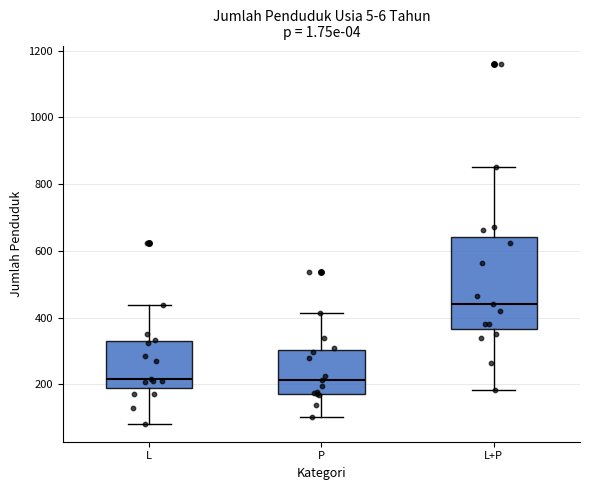

Reading left to right, transcribe this box plot: for each box, give where its median line is, the range the box spans, and where its two whiskers end, as read against the y-axis. The values are not printed on the chart, so give them approximately, as read against the axis.

L: median 220, box 180 to 320, whiskers 80 to 440
P: median 220, box 180 to 300, whiskers 100 to 420
L+P: median 440, box 360 to 640, whiskers 180 to 860